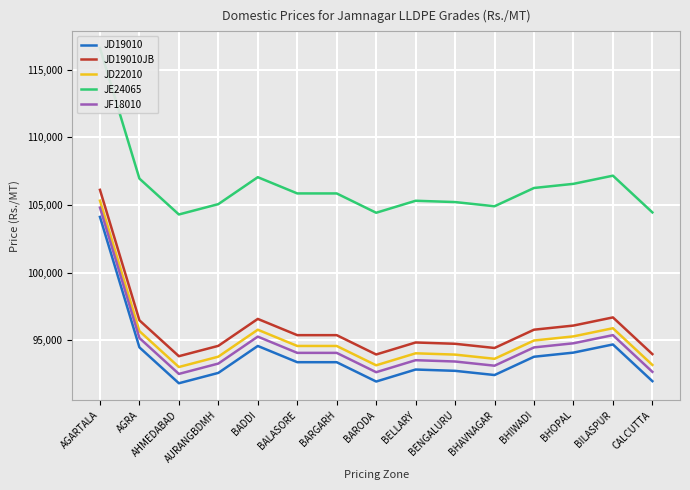

Read the JF18010 value at AGRA, to the nearest 100.

95200